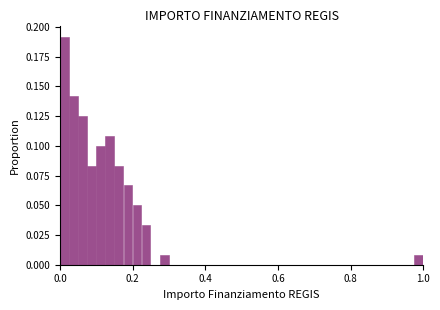

Around what value on the x-axis is the tallest bar? Give the approximate position of its centre, as read against the axis.

0.02